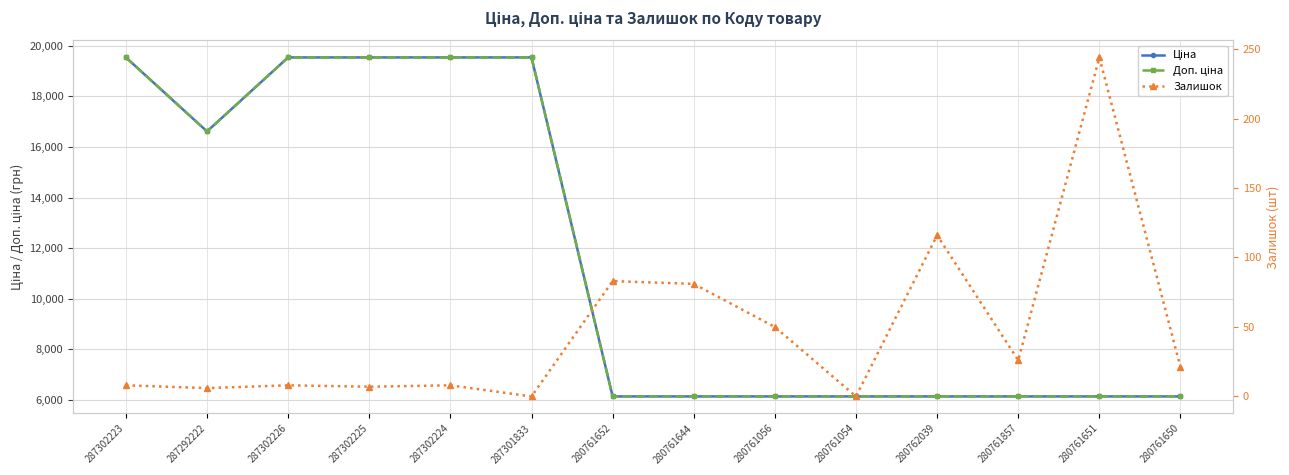

Which has a higher value, 287301833 or 287302225?

287301833